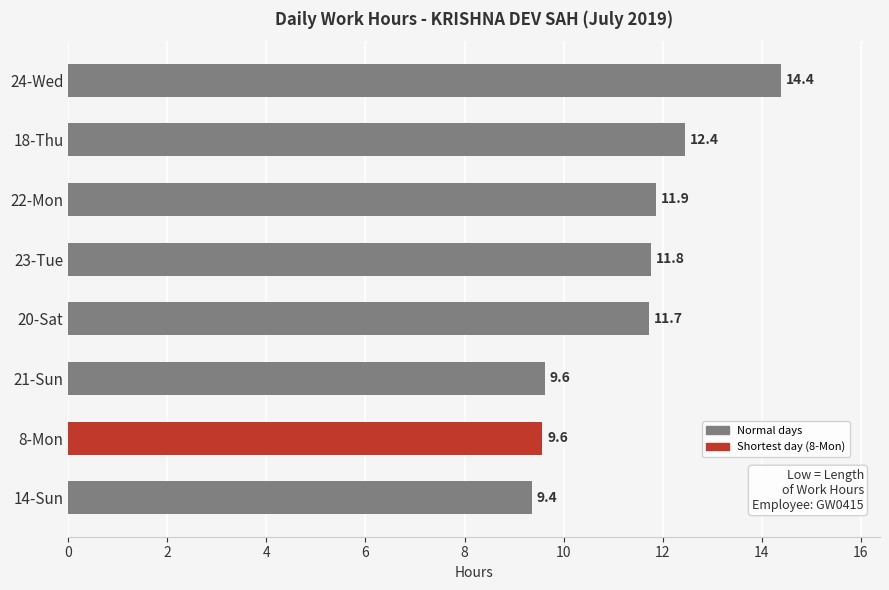

Read the value at 24-Wed.

14.4